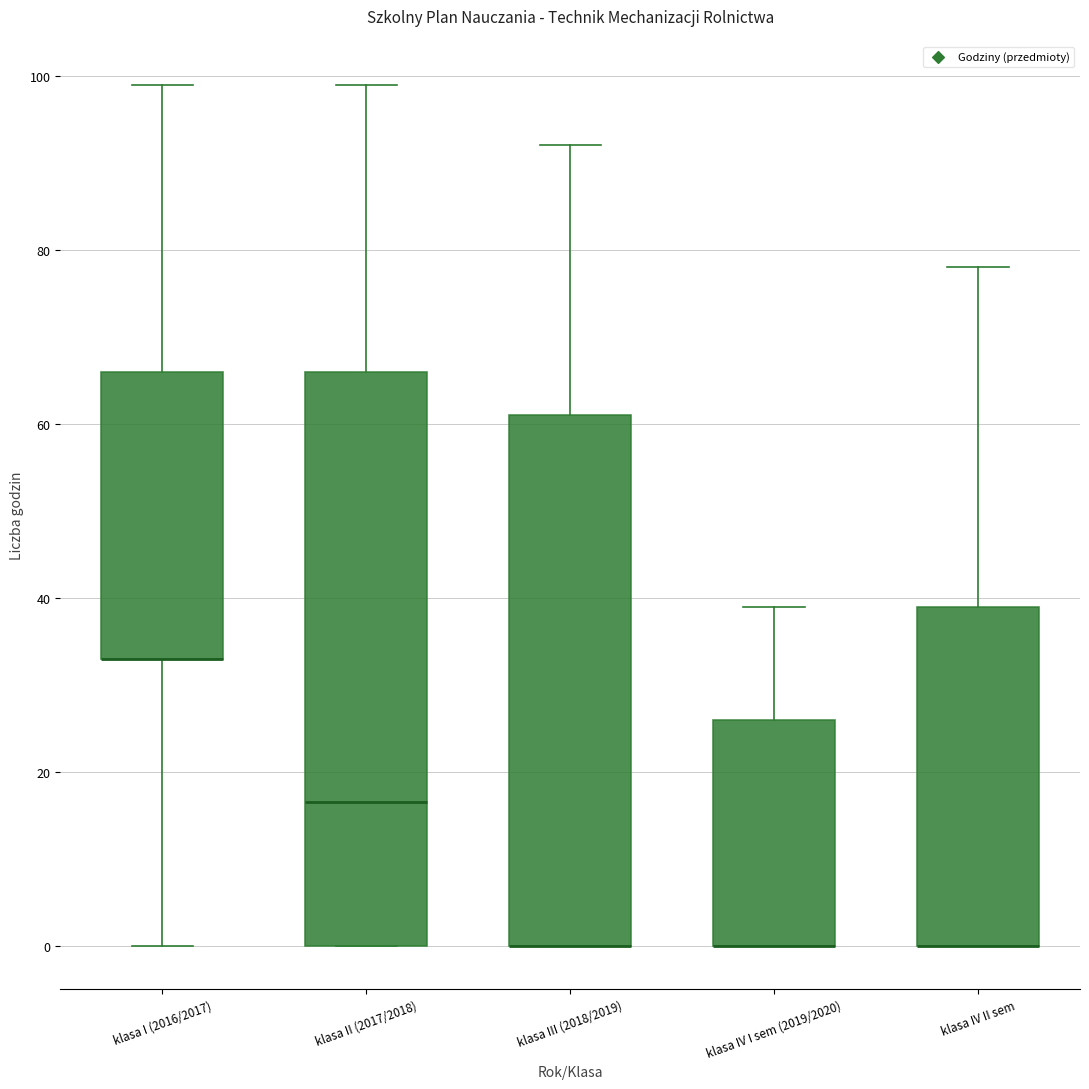

Reading left to right, read every box against the y-axis: the position of its median line, the range the box covers, and the ends of its whiskers. The values are not printed on the chart, so give them approximately, as read against the axis.

klasa I (2016/2017): median 34 (drawn on the box's lower edge), box 34 to 66, whiskers 0 to 100
klasa II (2017/2018): median 16, box 0 to 66, whiskers 0 to 100
klasa III (2018/2019): median 0 (drawn on the box's lower edge), box 0 to 62, whiskers 0 to 92
klasa IV I sem (2019/2020): median 0 (drawn on the box's lower edge), box 0 to 26, whiskers 0 to 40
klasa IV II sem: median 0 (drawn on the box's lower edge), box 0 to 40, whiskers 0 to 78